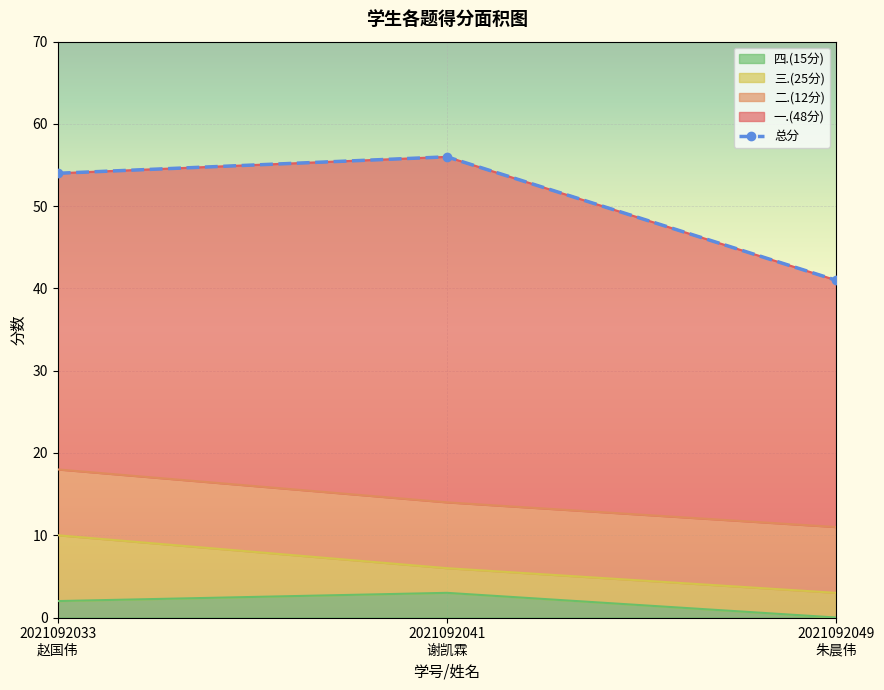

At which label is the value closest to 48?

2021092033
赵国伟